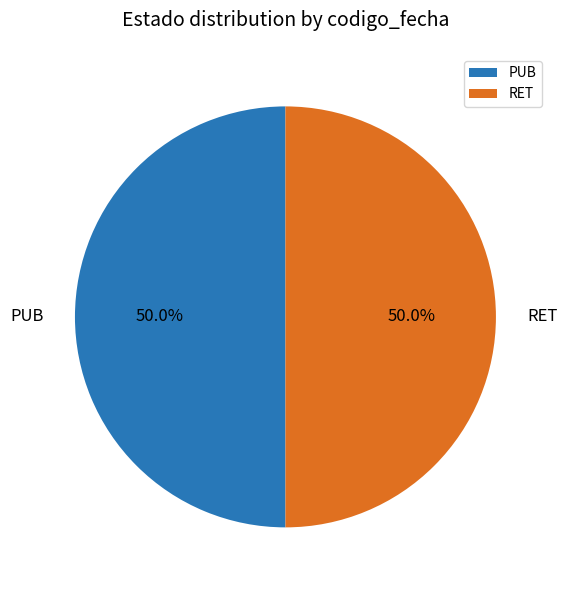

Approximately how many times larger is the value at PUB compared to RET?

1.0